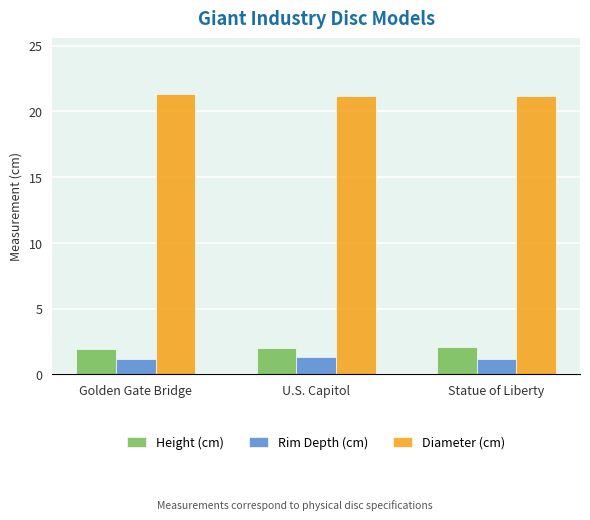

What is the value of the Rim Depth (cm) bar at the 2nd from the left?

1.3